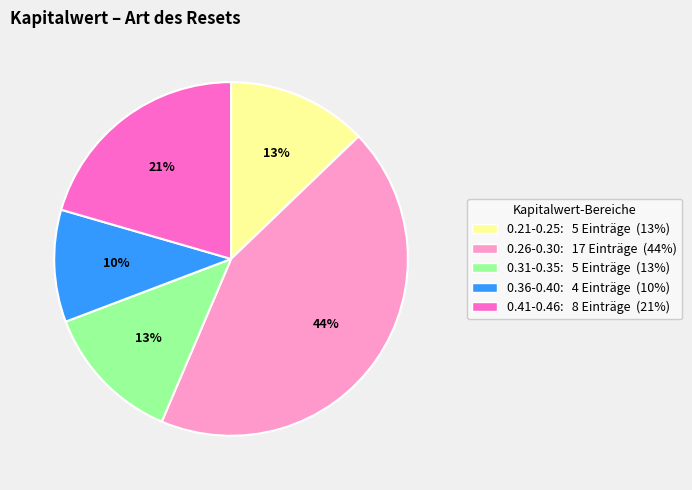

Does any single category account for the majority?

No